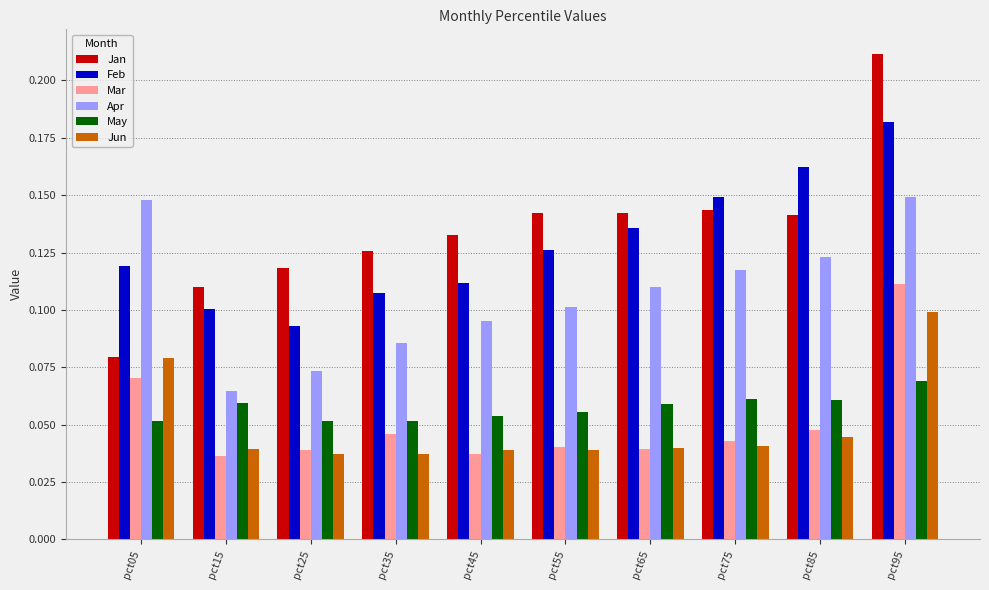

Which series changed the most between pct25 and pct45?

Apr